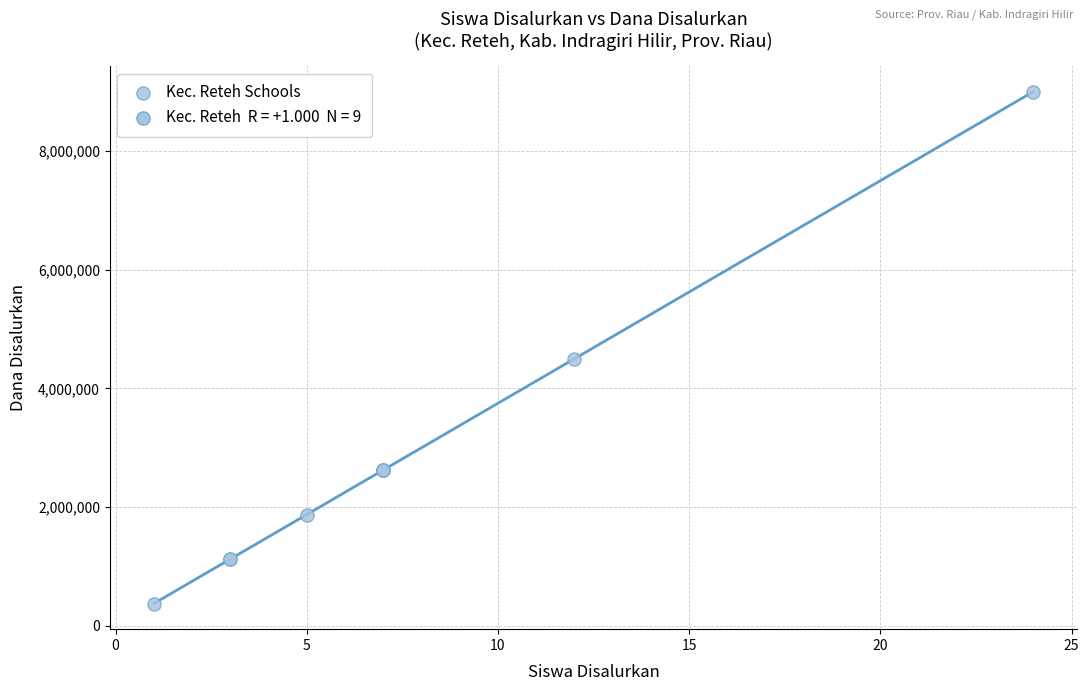

What Y value in the scatter plot is closest to 4687500?

4500000